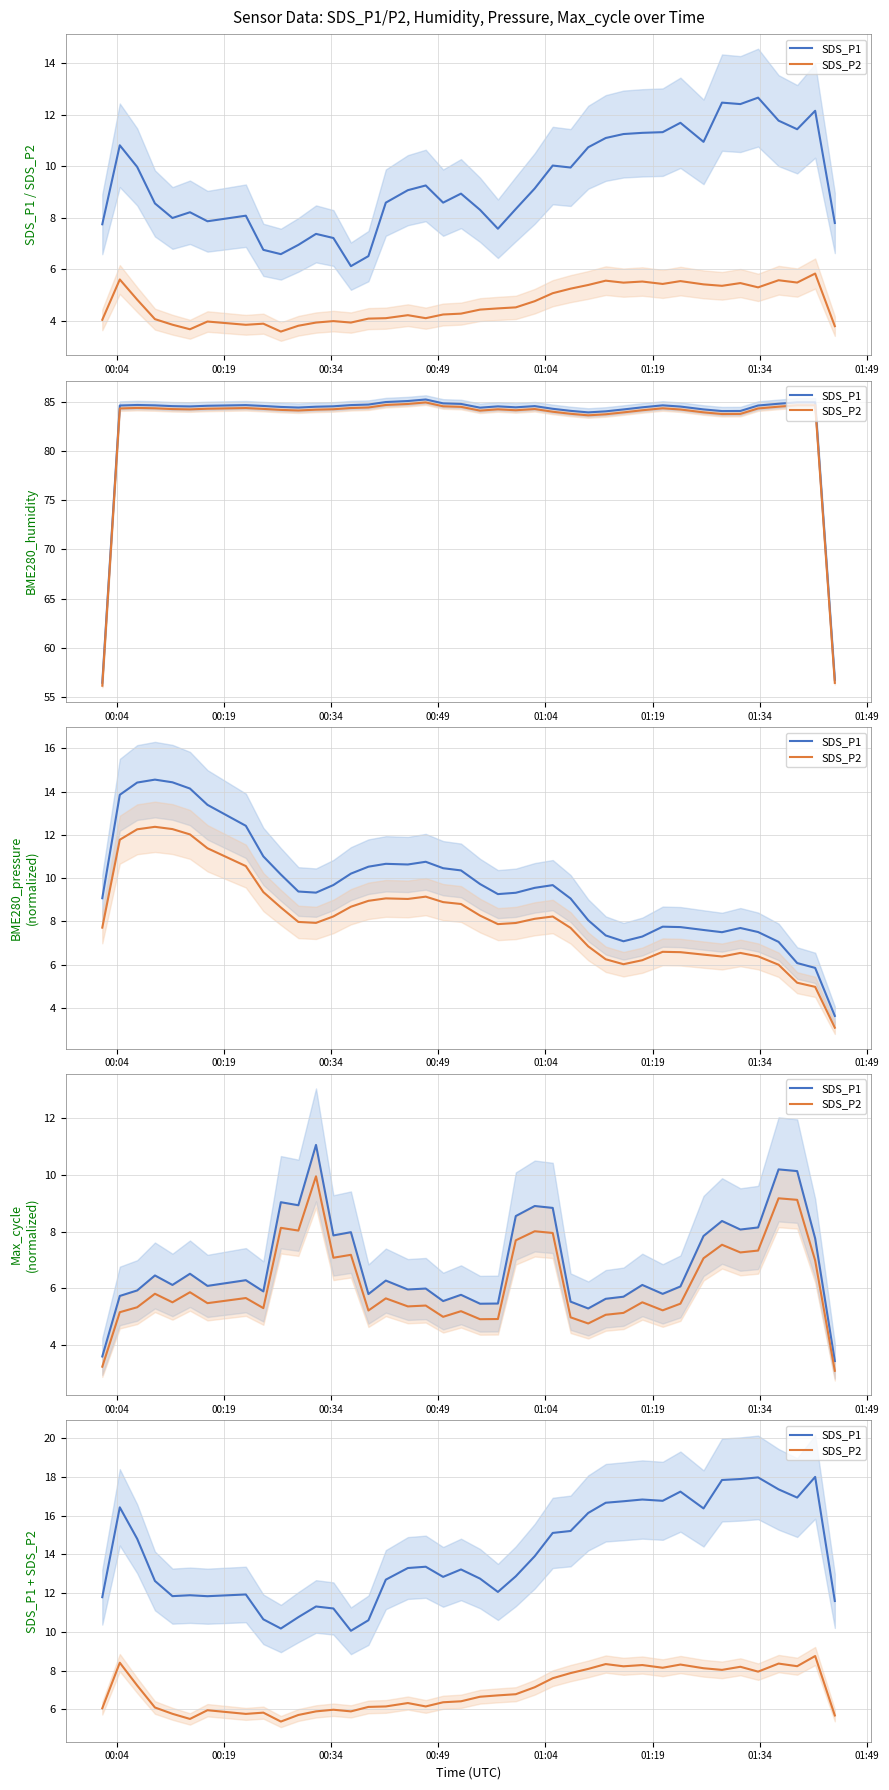

How many lines are shown in the chart?

2